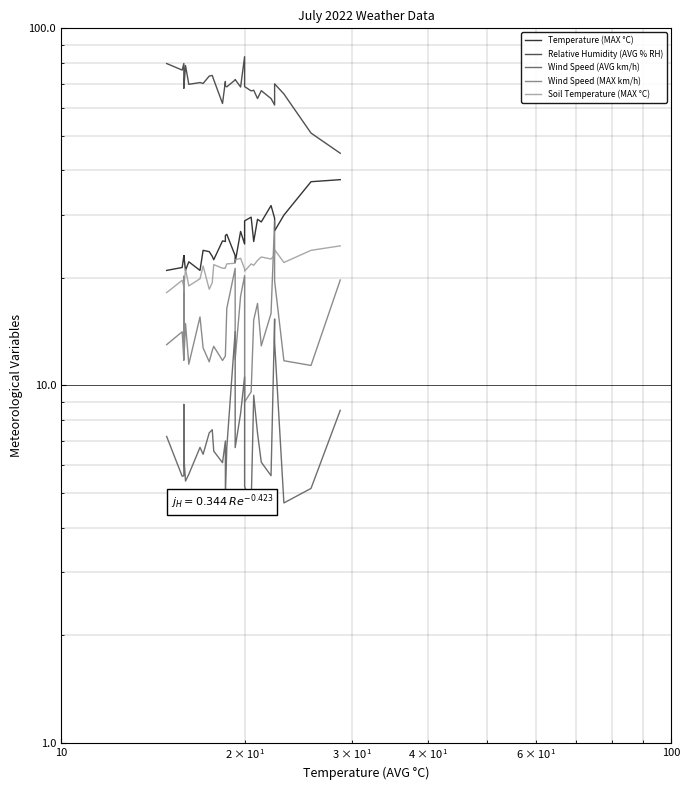

True or false: Wind Speed (AVG km/h) has more than 1 points higher than both neighbors.

True